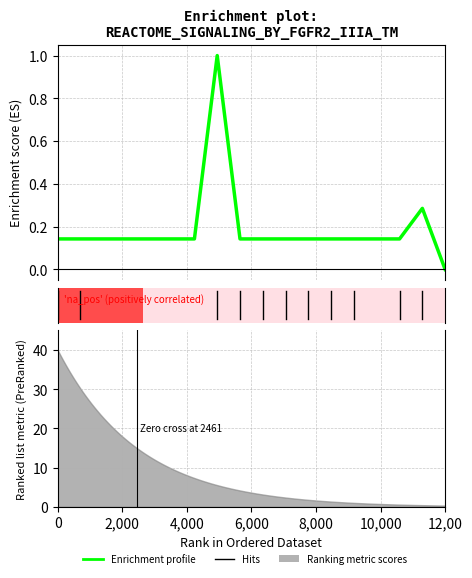

What is the difference between the second highest and minimum values?

0.3